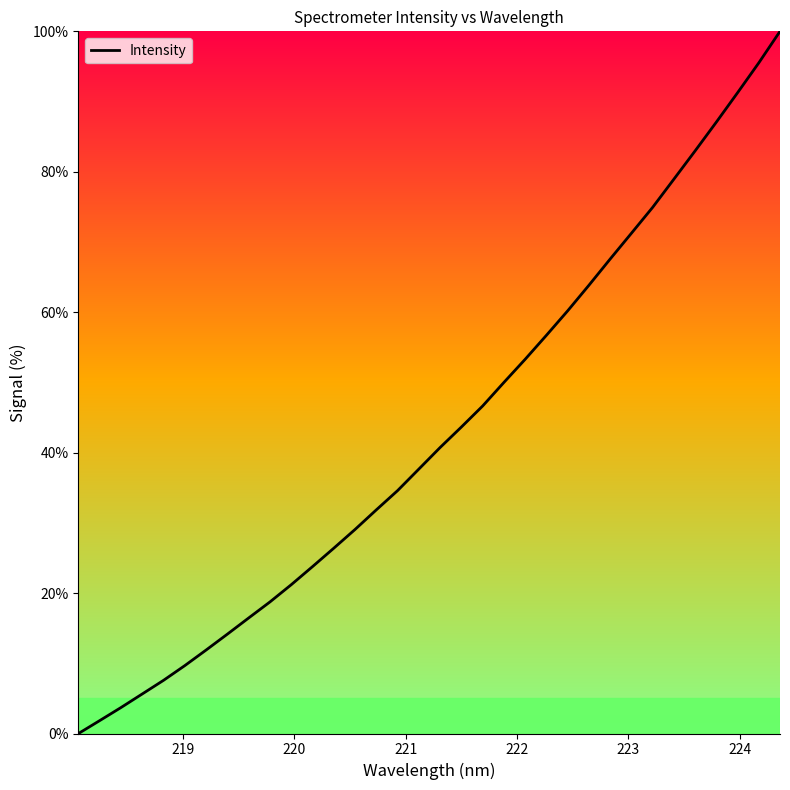

What is the greatest value displayed?

100.0